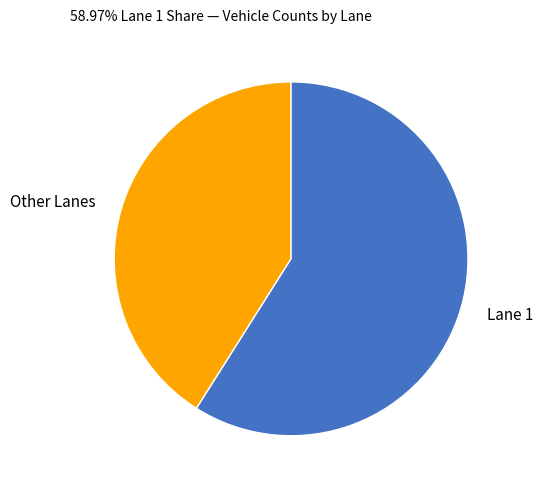

How many slices are in this pie chart?

2